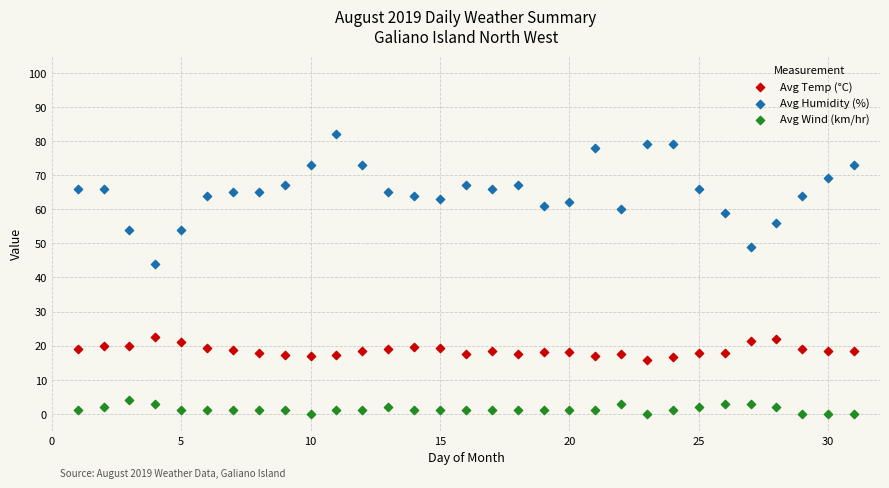

Which series reaches the minimum Y coordinate?

Avg Wind (km/hr)